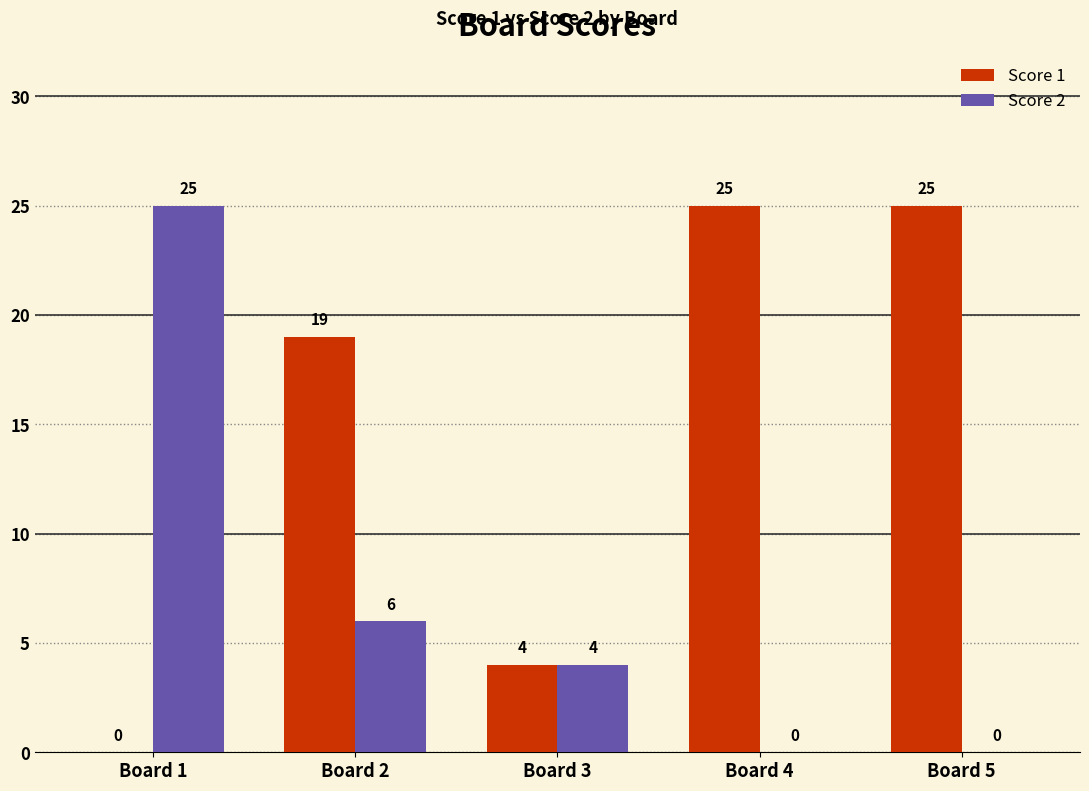

What is the total value across all series at Board 5?

25